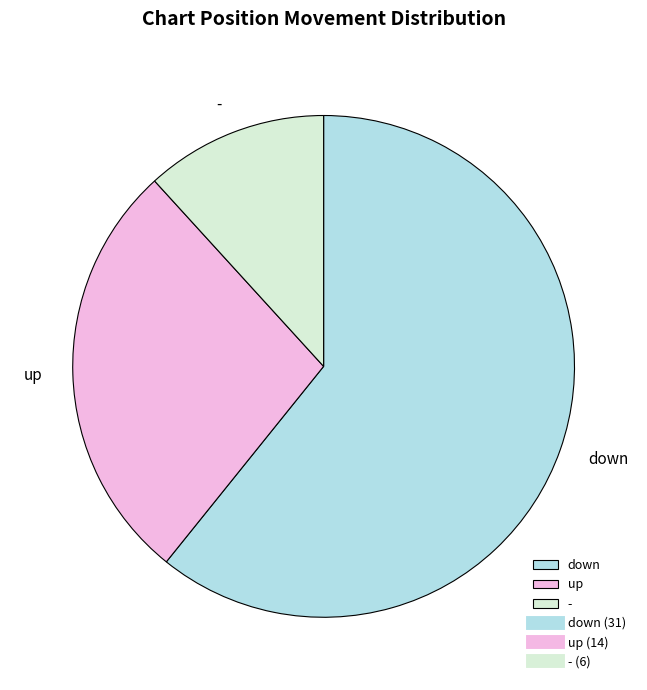

Which slice is the largest?

down